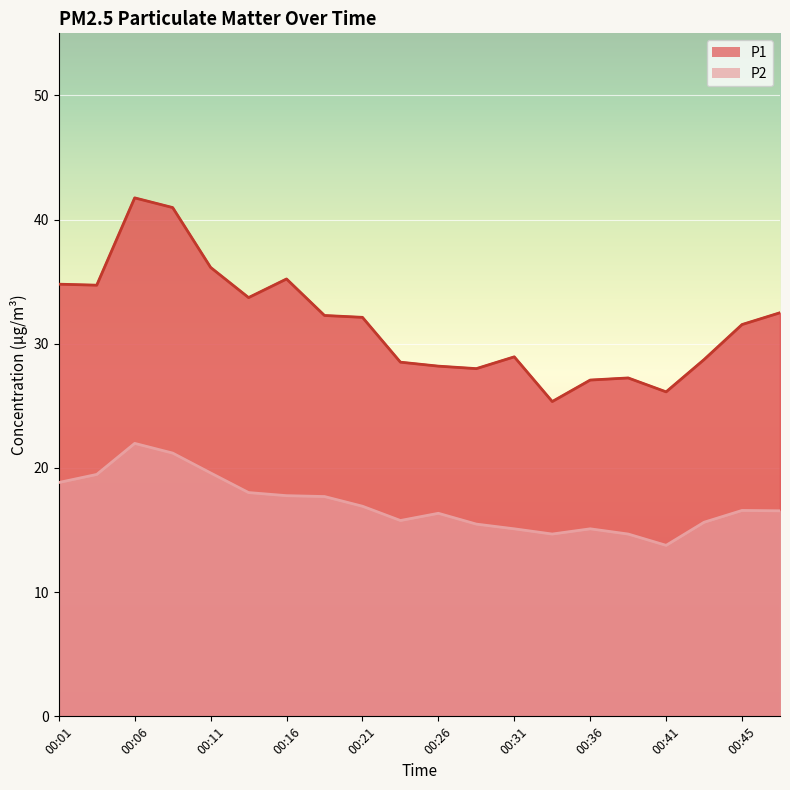

Which series changed the most between 00:21 and 00:31?

P1